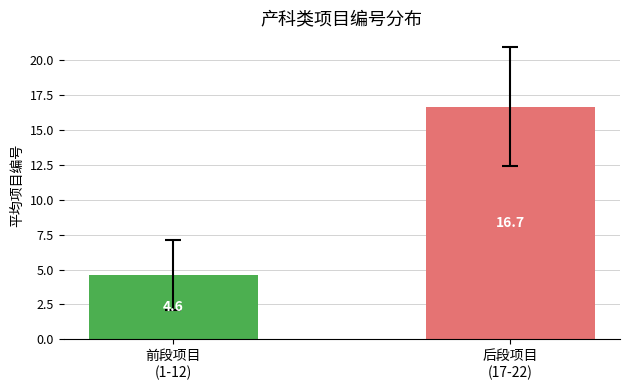

What is the average value?

10.6